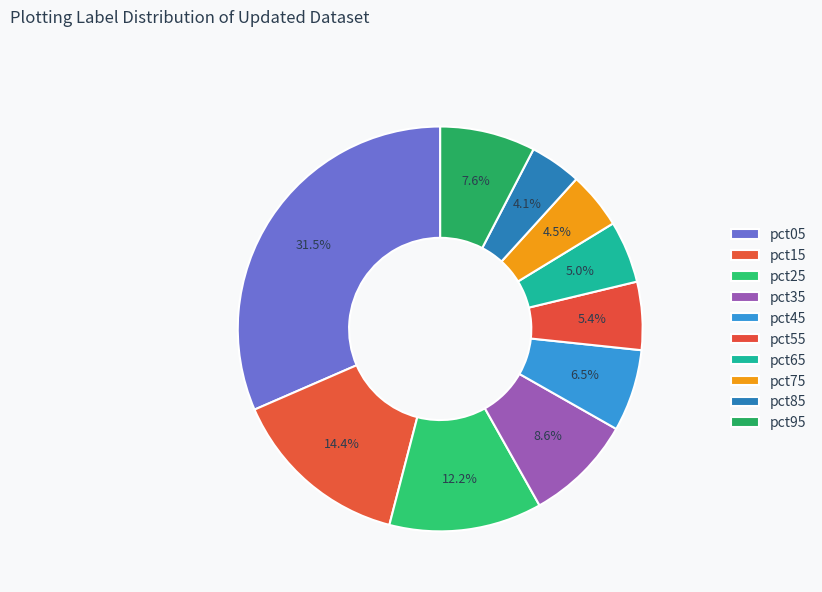

Is the sum of pct05 and pct65 greater than half?

No